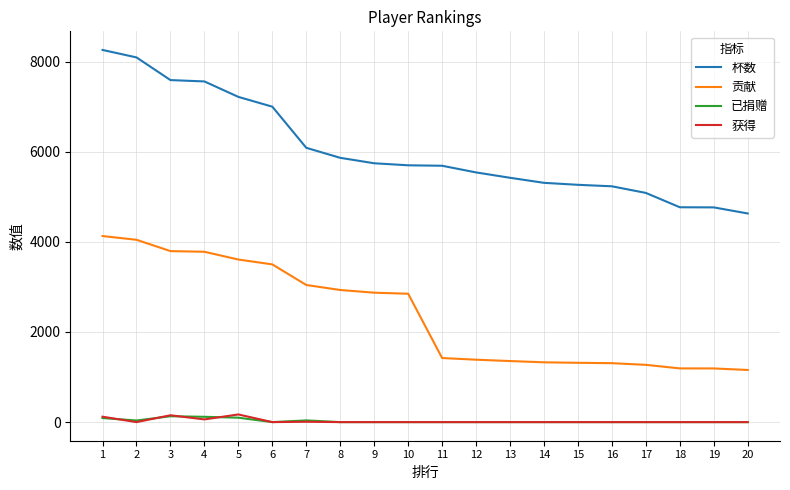

At how many categories does at least one series exceed 2286?

20